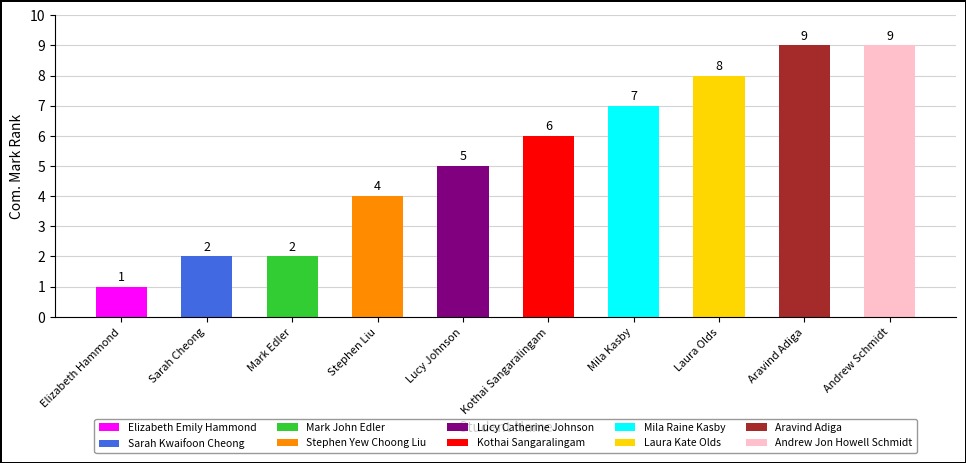

The value at Elizabeth Emily Hammond is 0. True or false?

False